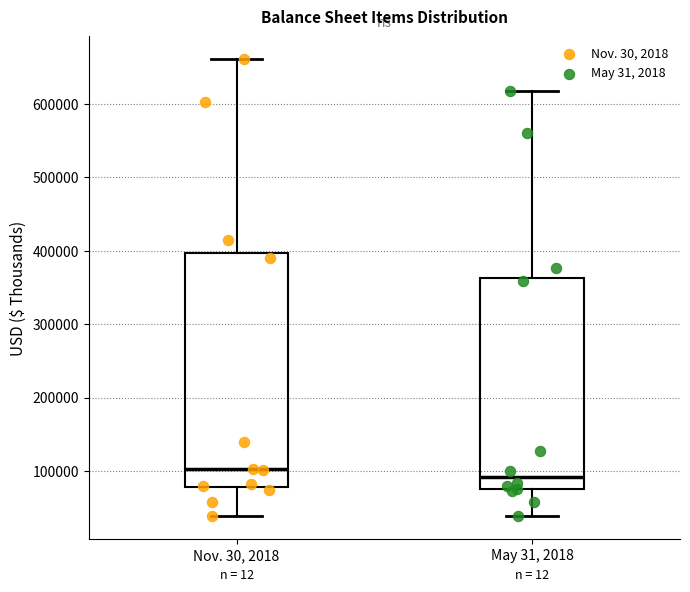

Reading left to right, read every box against the y-axis: the position of its median line, the range the box covers, and the ends of its whiskers. The values are not printed on the chart, so give them approximately, as read against the axis.

Nov. 30, 2018: median 100000, box 80000 to 400000, whiskers 40000 to 660000
May 31, 2018: median 90000, box 80000 to 360000, whiskers 40000 to 620000